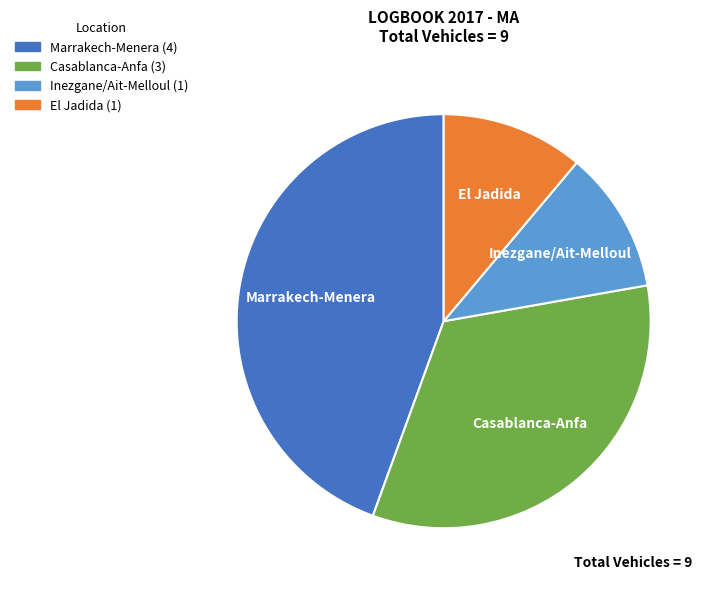

Do Casablanca-Anfa and El Jadida together represent more than half of the pie?

No